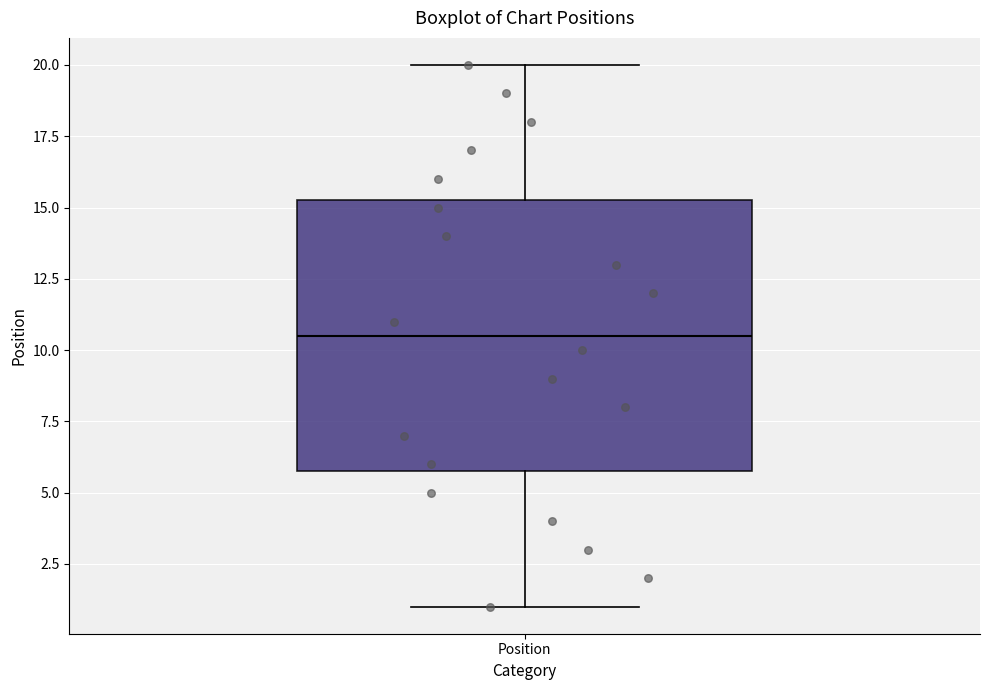

Where is the upper edge of the box for Position on the y-axis? The values are not printed on the chart, so give them approximately, as read against the axis.

15.5